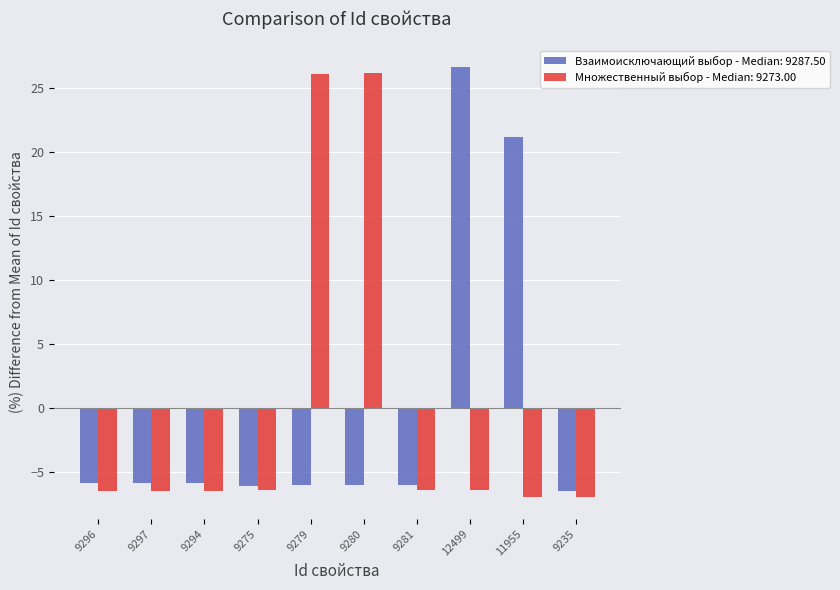

List the series in order of their peak value, highest first.

Взаимоисключающий выбор - Median: 9287.50, Множественный выбор - Median: 9273.00